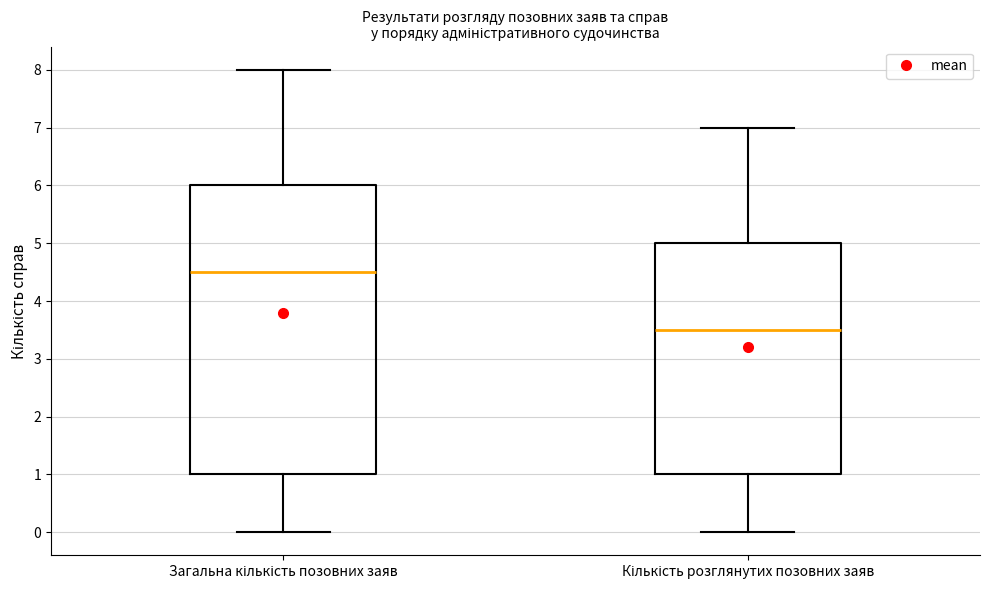

Reading left to right, transcribe this box plot: for each box, give where its median line is, the range the box spans, and where its two whiskers end, as read against the y-axis. The values are not printed on the chart, so give them approximately, as read against the axis.

Загальна кількість позовних заяв: median 4.5, box 1.0 to 6.0, whiskers 0.0 to 8.0
Кількість розглянутих позовних заяв: median 3.5, box 1.0 to 5.0, whiskers 0.0 to 7.0